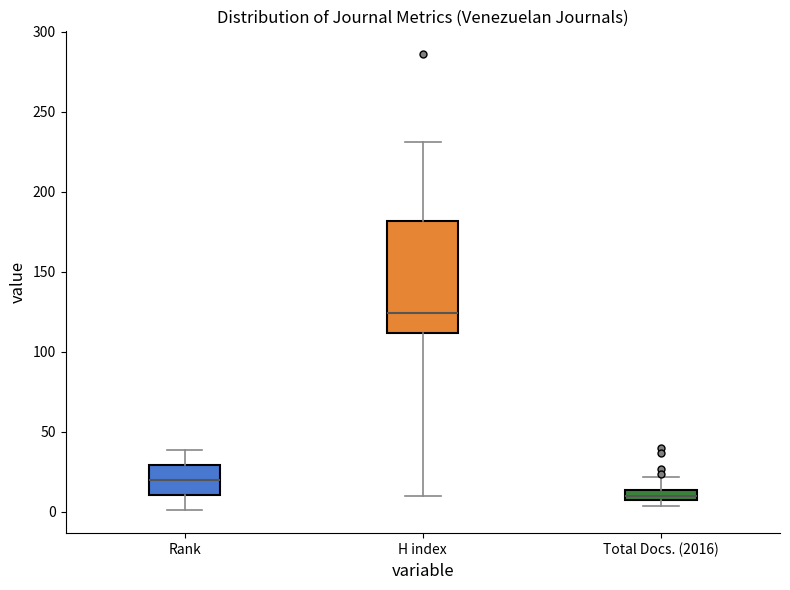

Which box is the tallest, from its lower edge to its upper edge?

H index